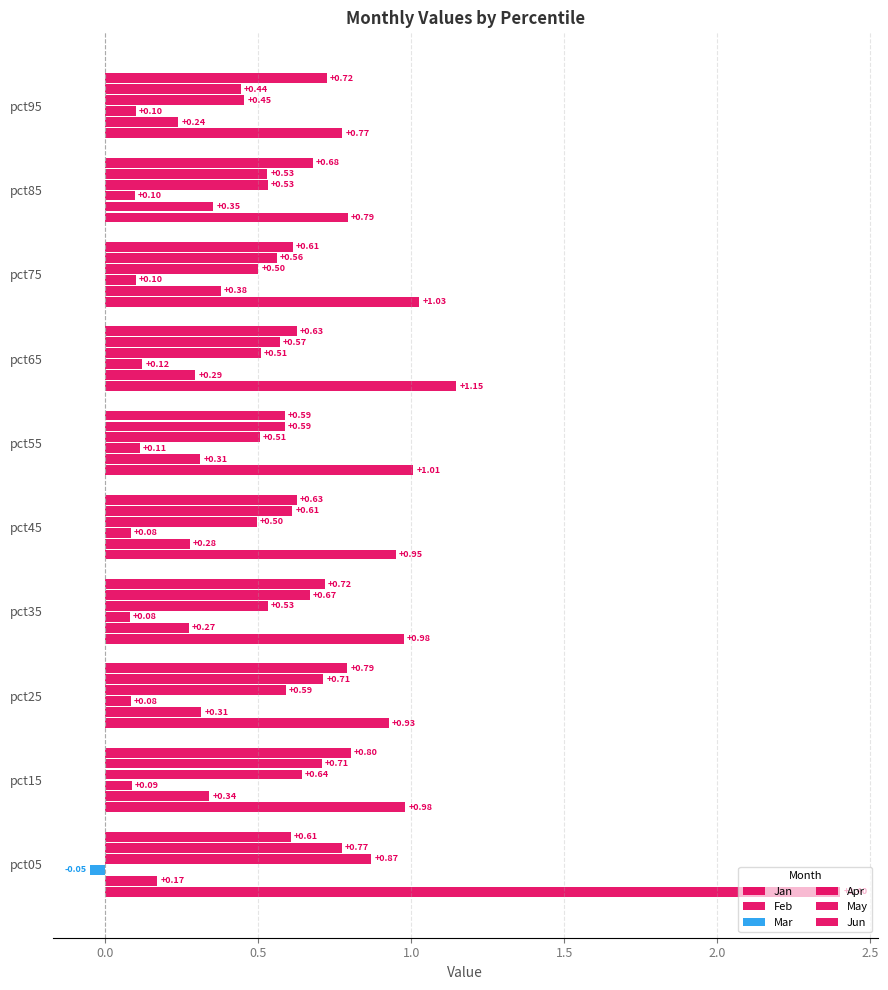

How many data points does each series have?

10